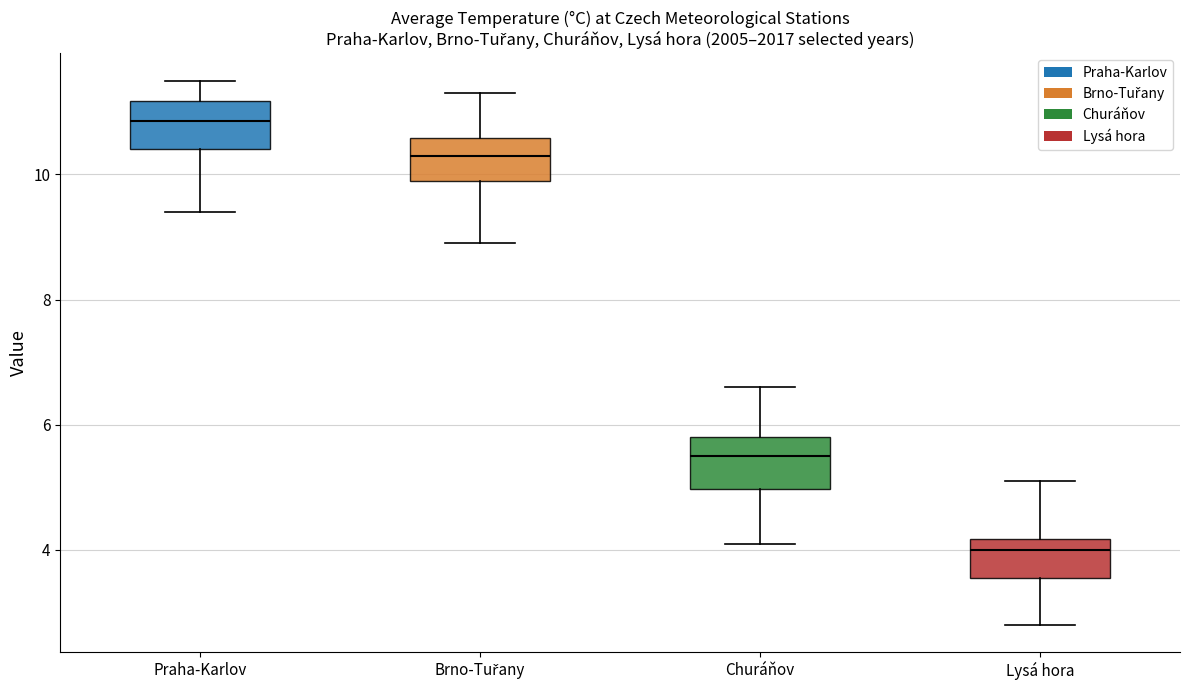

Reading left to right, transcribe this box plot: for each box, give where its median line is, the range the box spans, and where its two whiskers end, as read against the y-axis. The values are not printed on the chart, so give them approximately, as read against the axis.

Praha-Karlov: median 10.8, box 10.4 to 11.2, whiskers 9.4 to 11.6
Brno-Tuřany: median 10.4, box 10.0 to 10.6, whiskers 9.0 to 11.4
Churáňov: median 5.6, box 5.0 to 5.8, whiskers 4.2 to 6.6
Lysá hora: median 4.0, box 3.6 to 4.2, whiskers 2.8 to 5.2